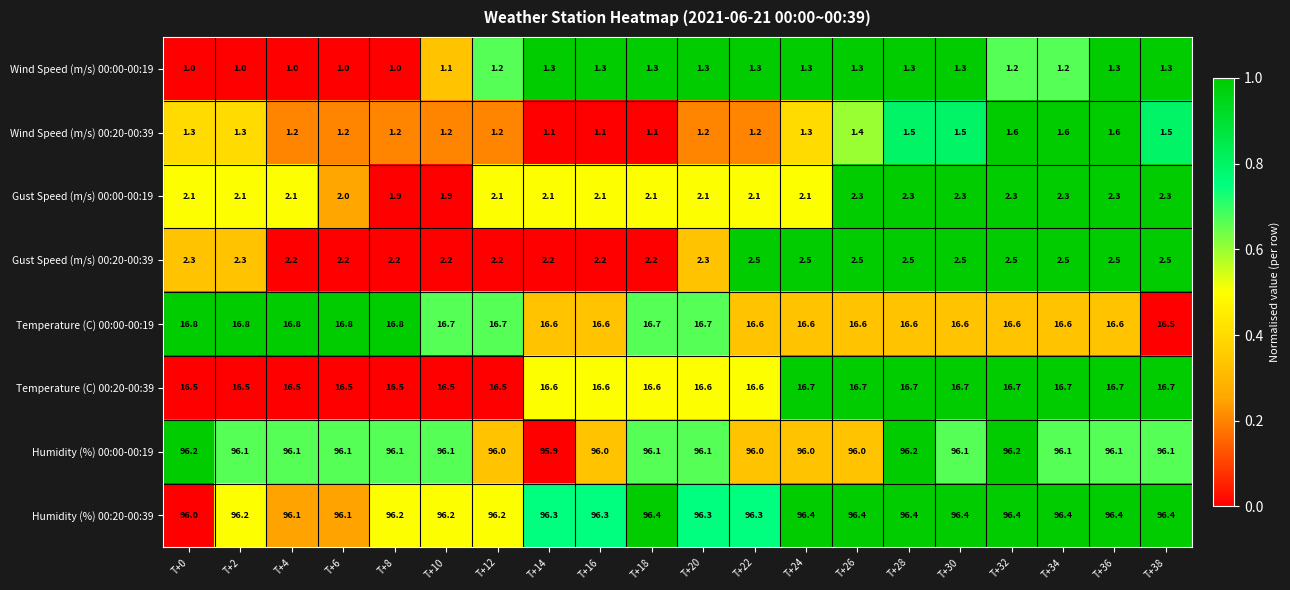

At which label does Humidity (%) 00:00-00:19 first exceed 96?

T+0